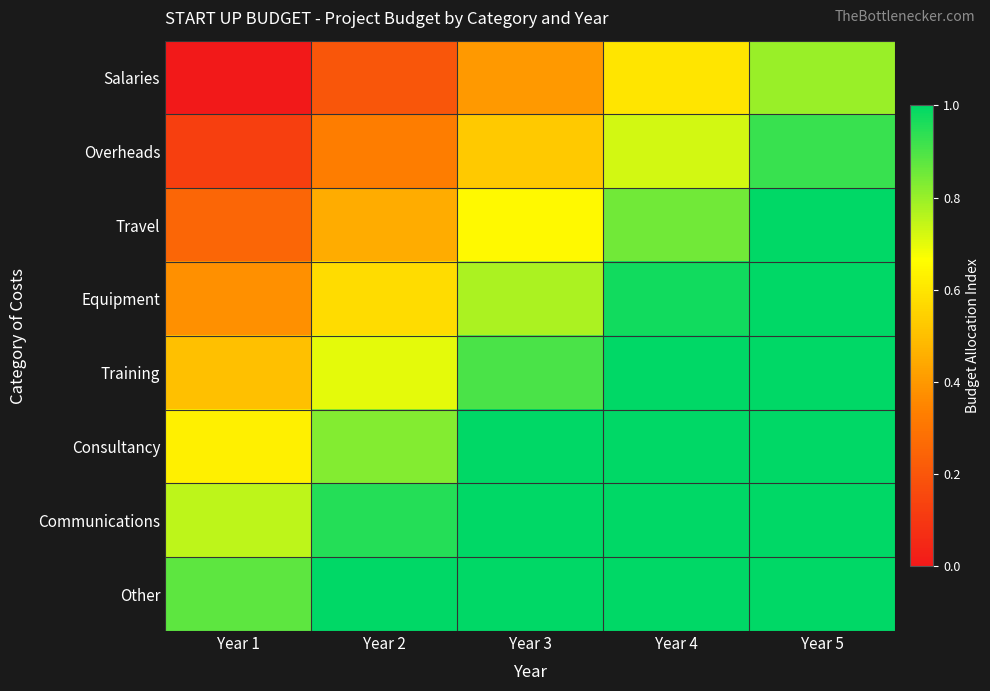

How many distinct data groups are displayed?

8